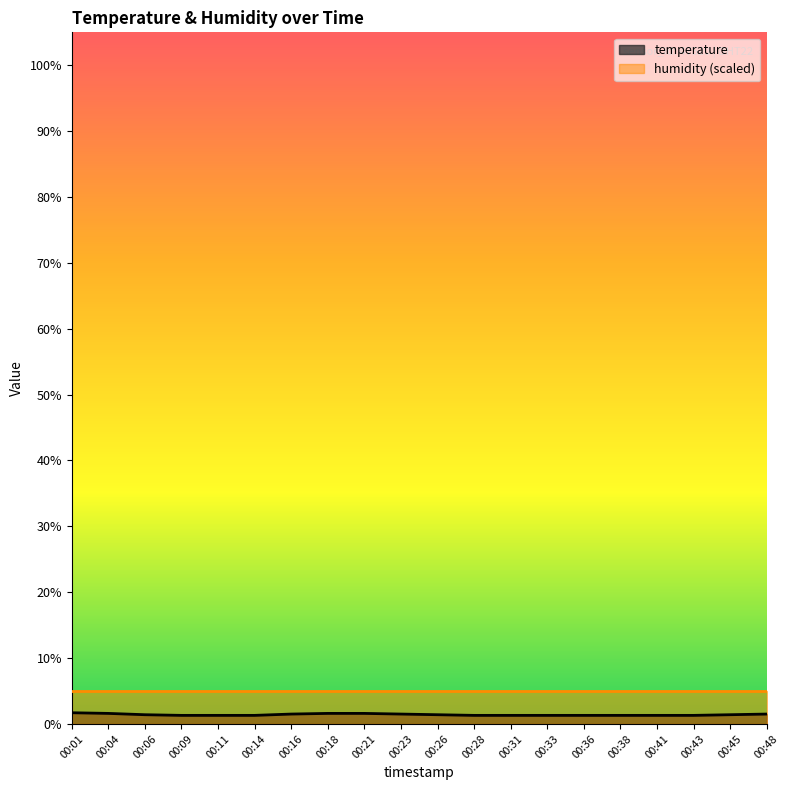

What is the sum of the values at 00:43 and 00:48?

2.8